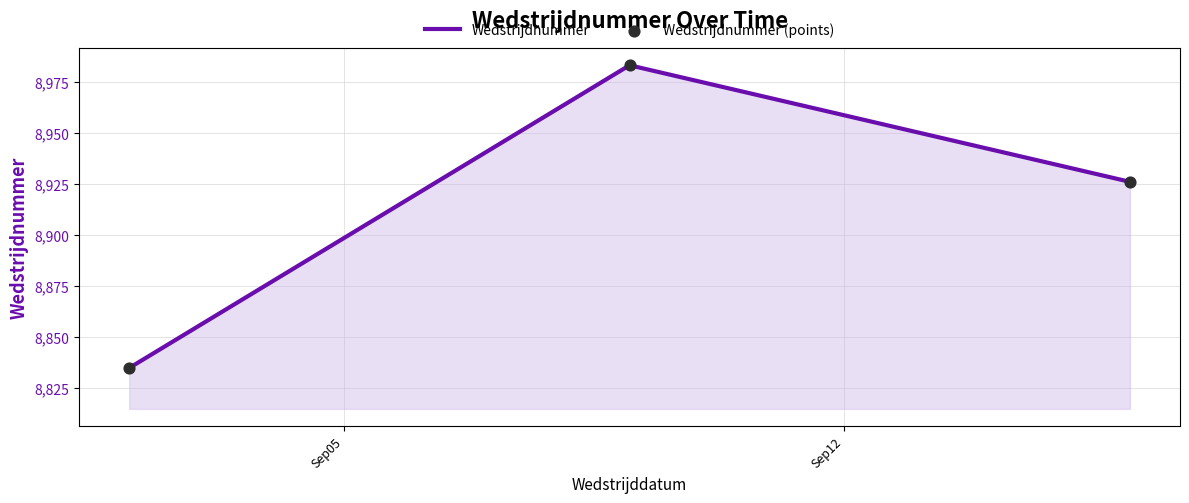

What is the greatest value displayed?

8983